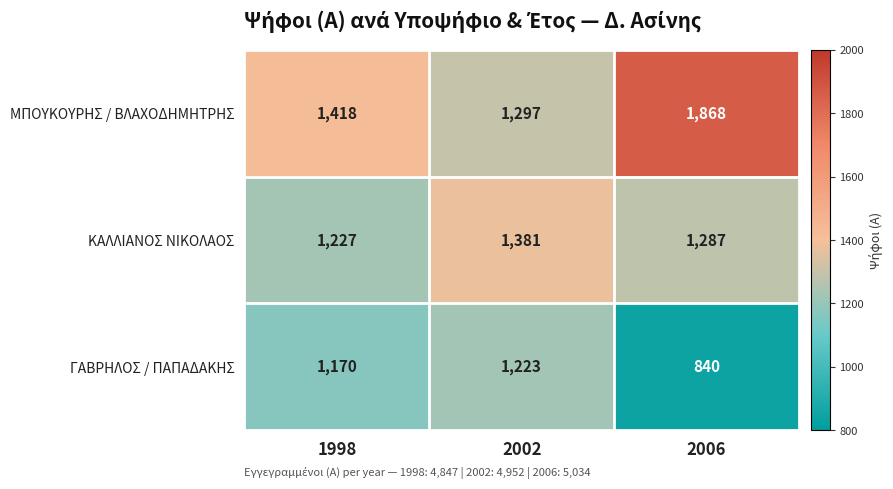

Which series has the largest range (max minus min)?

ΜΠΟΥΚΟΥΡΗΣ / ΒΛΑΧΟΔΗΜΗΤΡΗΣ